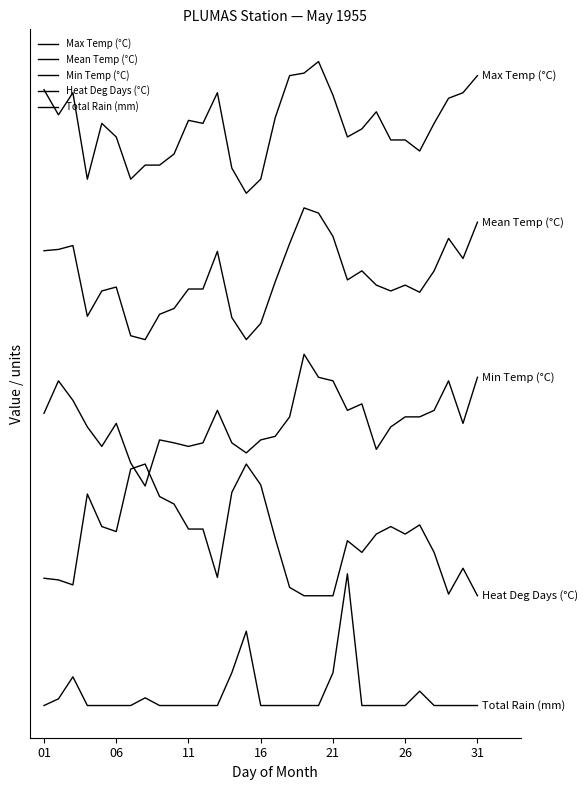

At which label is Max Temp (°C) closest to 69?

22